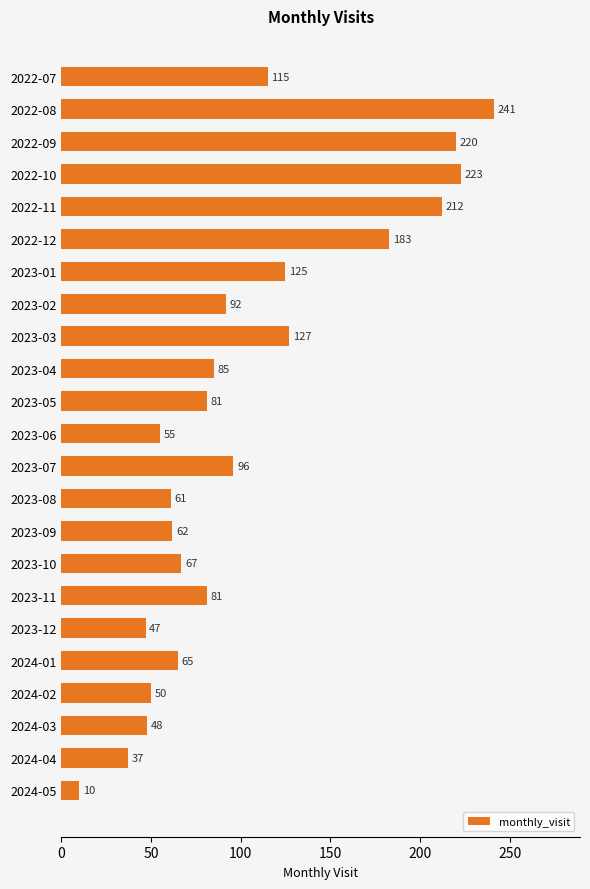

The chart shows a value of 125 at 2023-01. True or false?

True